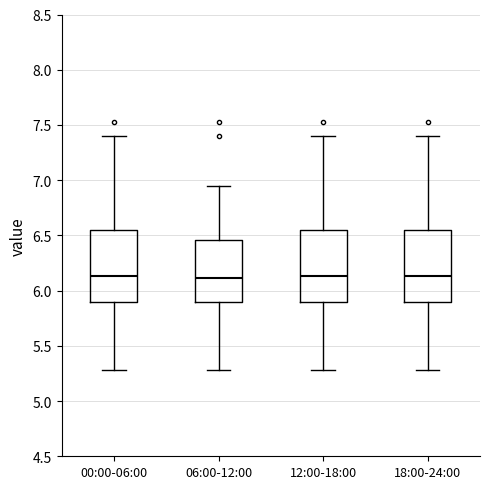

Where is the upper edge of the box for 18:00-24:00 on the y-axis? The values are not printed on the chart, so give them approximately, as read against the axis.

6.55